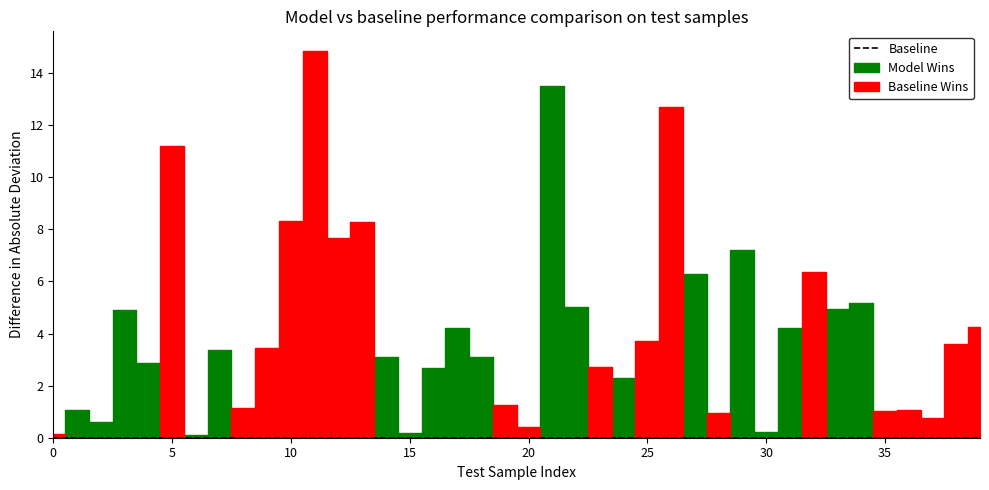

How many categories are shown in the chart?

40